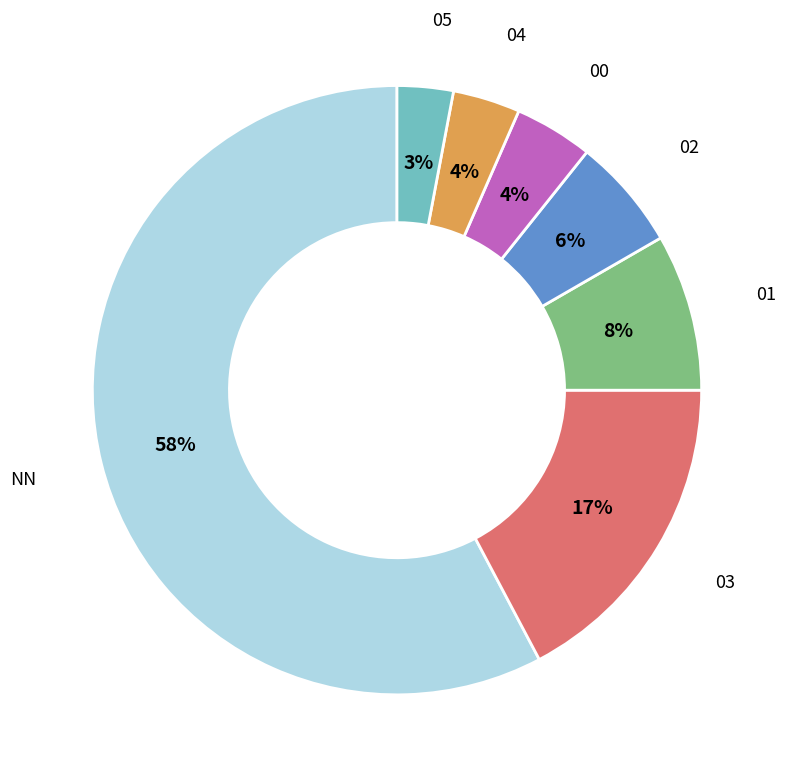

To the nearest percent, what portion does 00 represent?

4%